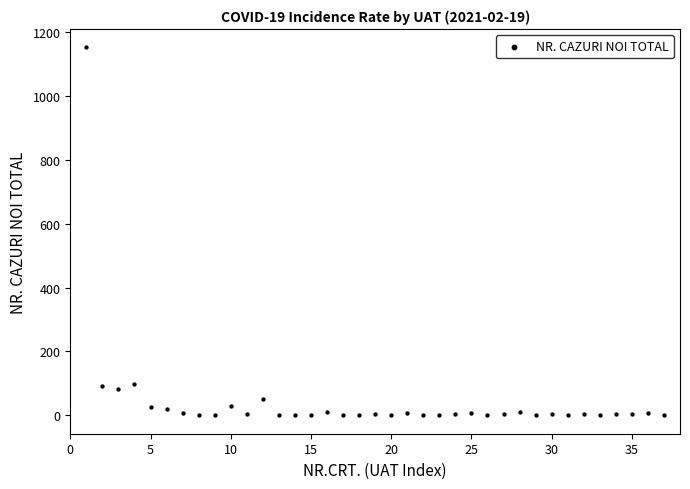

What is the range of Y values (max minus min)?

1152